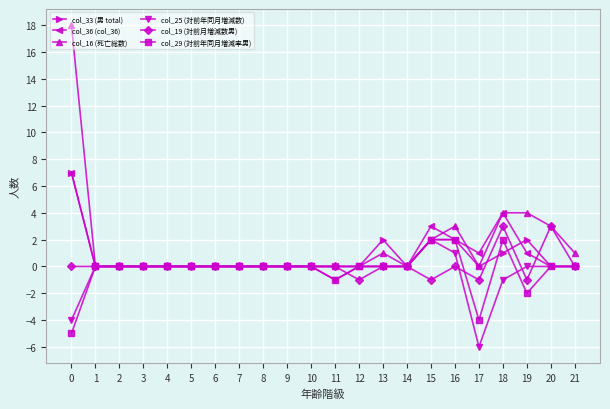

Is the value of col_36 (col_36) at 13 greater than the value of col_16 (死亡総数) at 0?

No